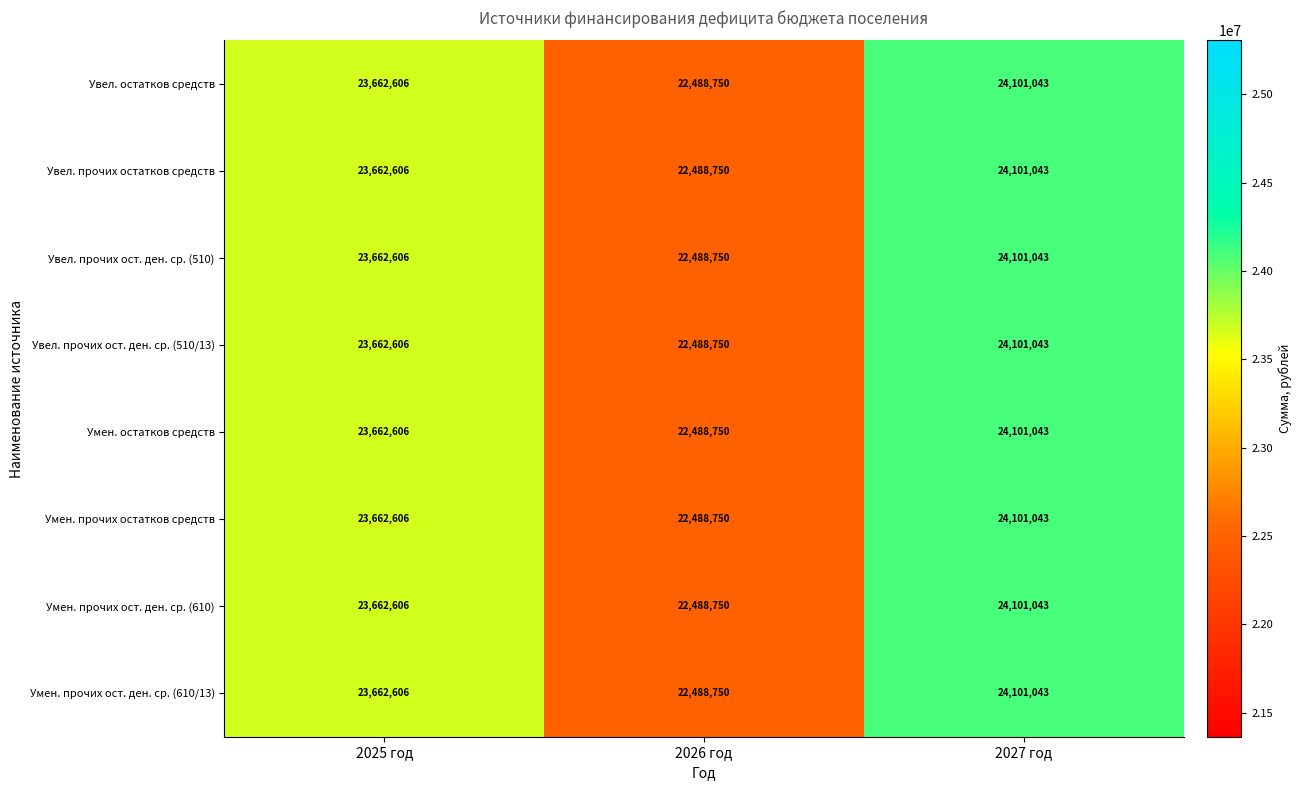

Count the Увел. остатков средств values in the range 22488750 to 24101043.

3